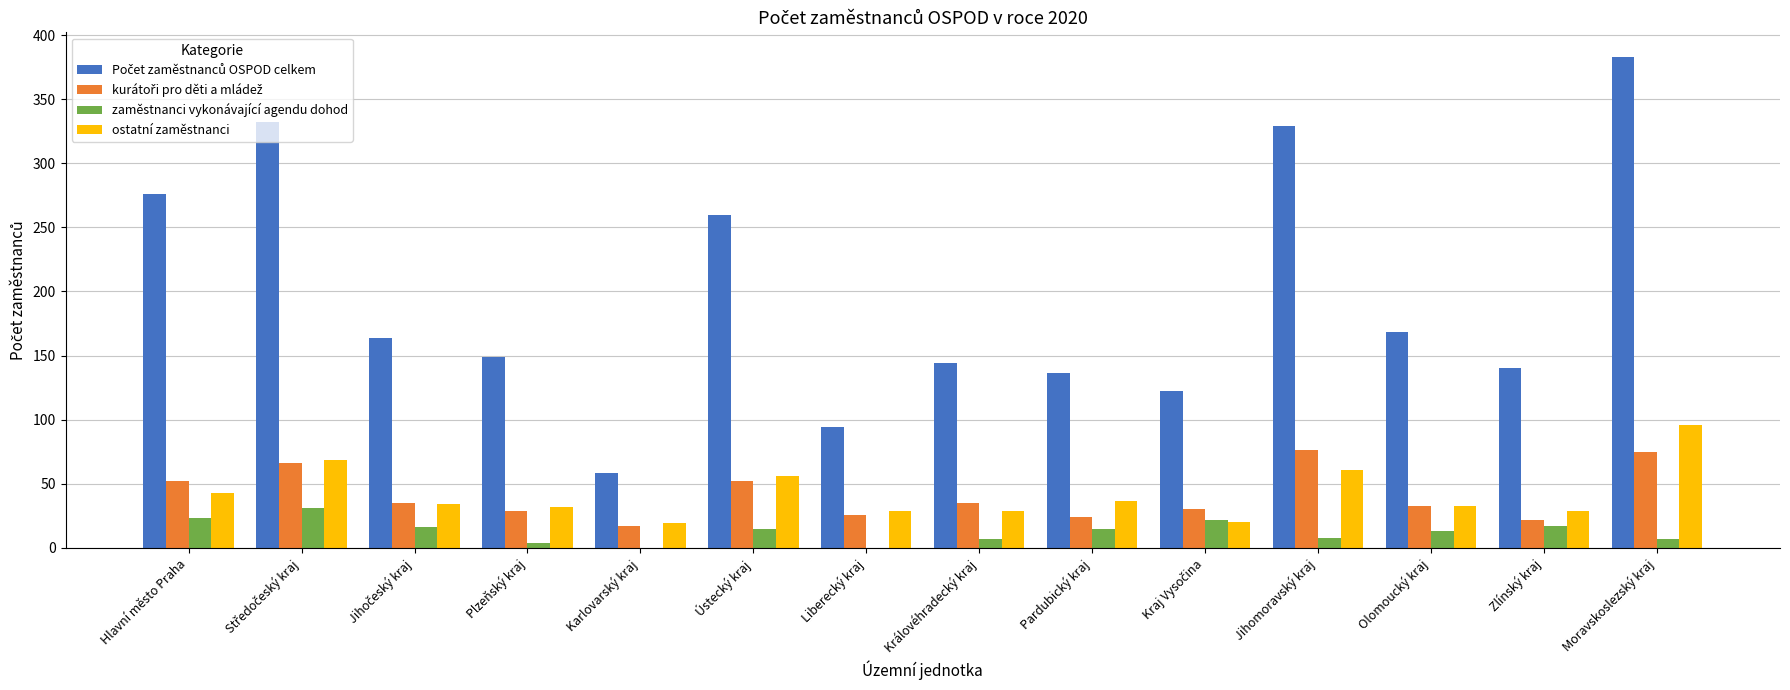

What is the average value of the zaměstnanci vykonávající agendu dohod series?

12.6